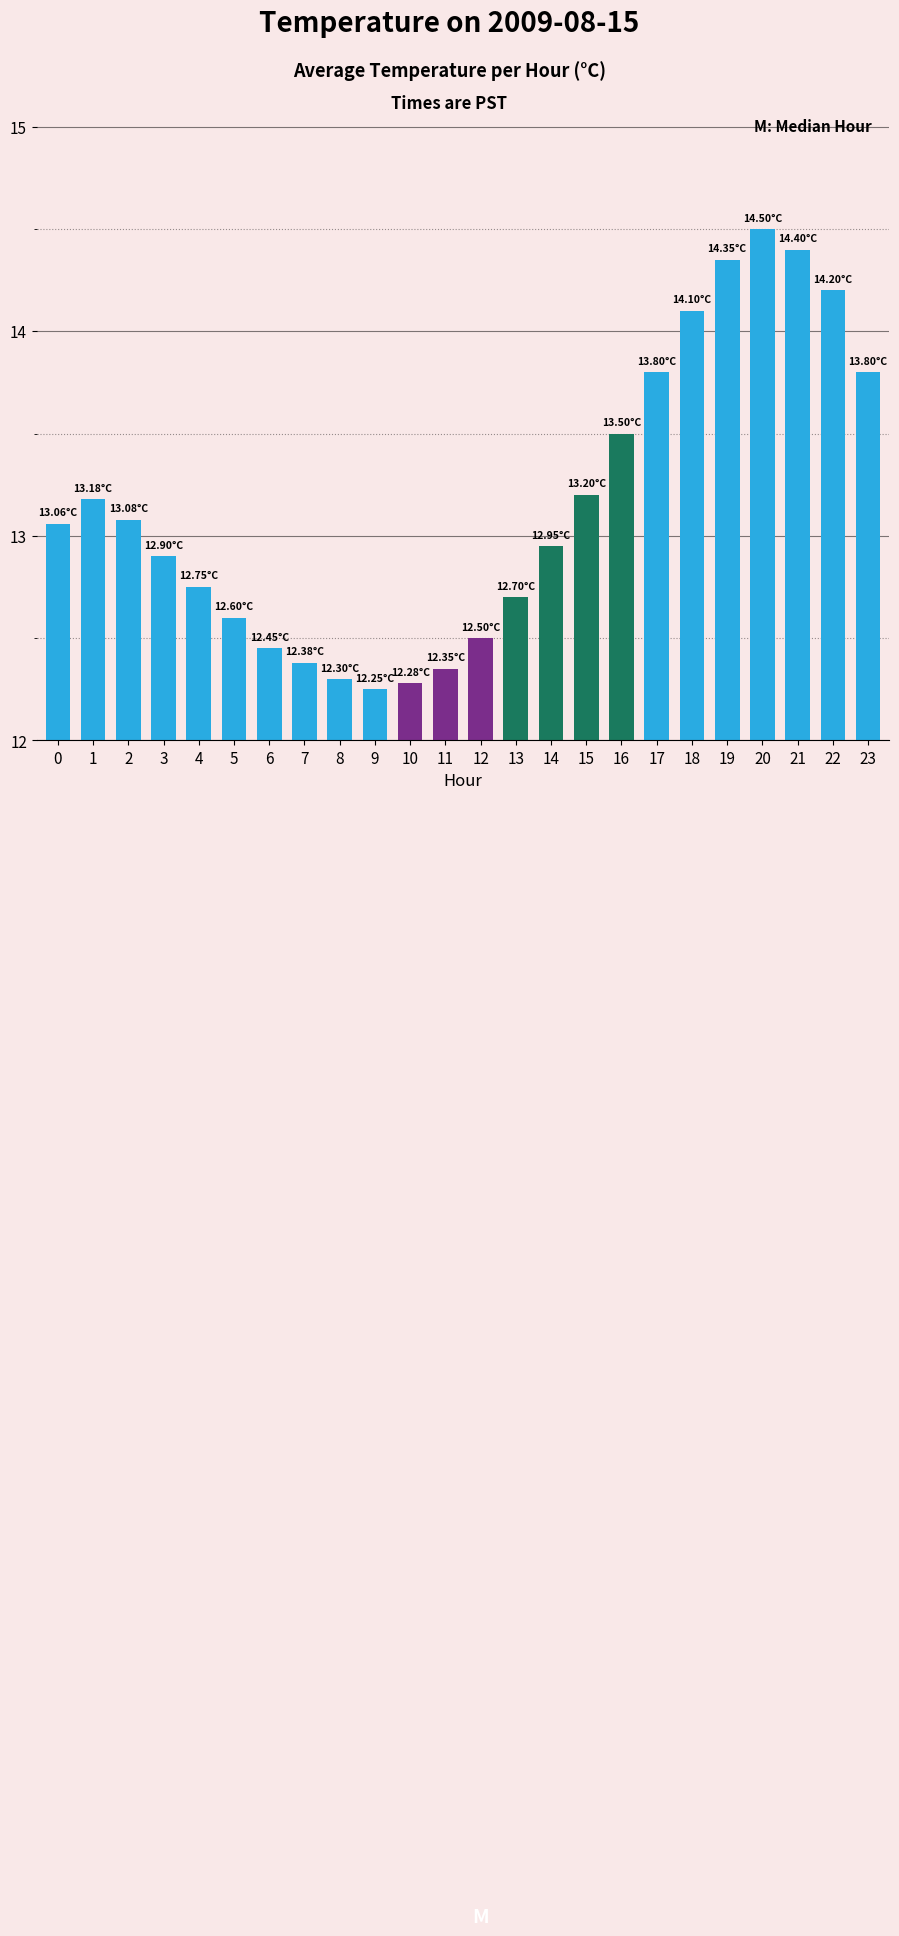

What is the sum of all values?

315.6